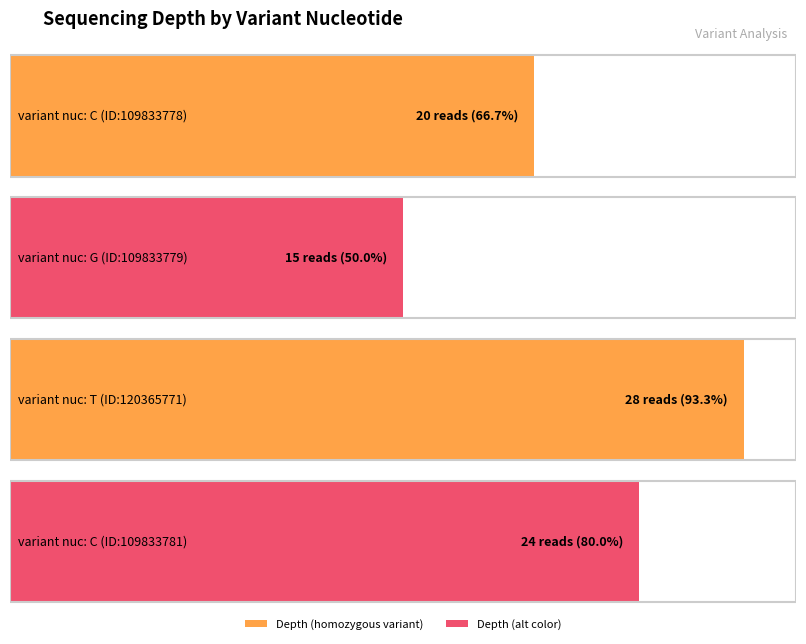

The chart shows a value of 48 at T. True or false?

False